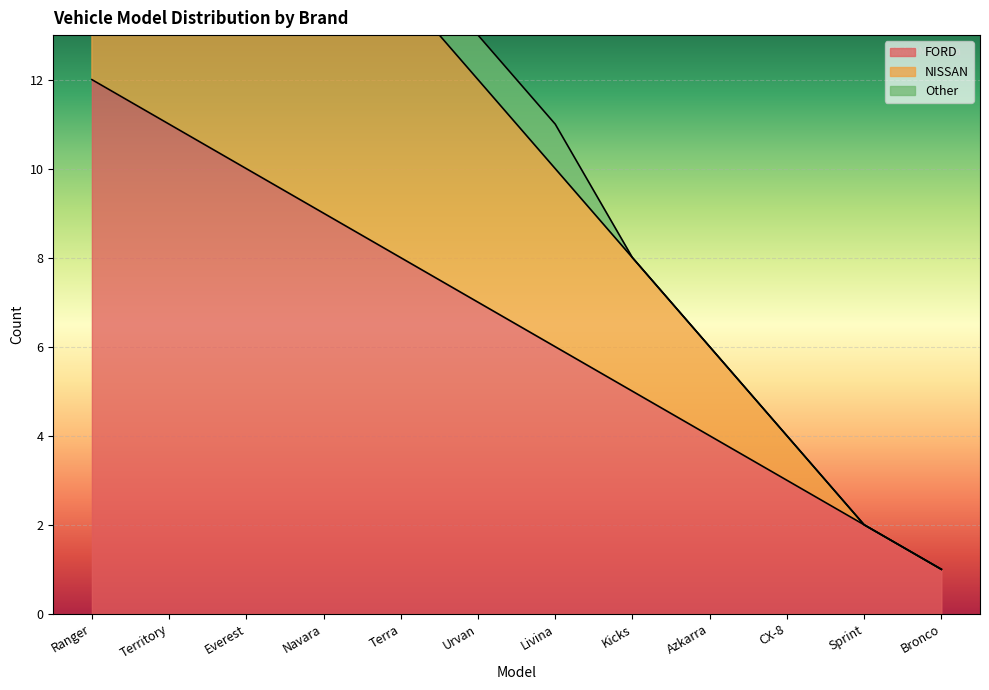

What position from the right is Territory?

11